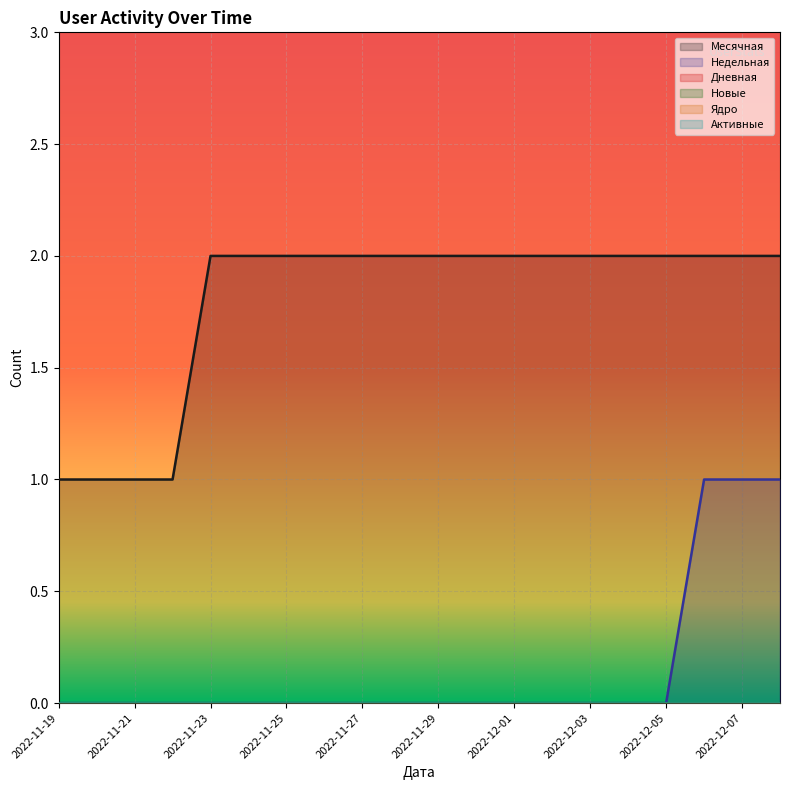

What are all the series names shown in the legend?

Месячная, Недельная, Дневная, Новые, Ядро, Активные